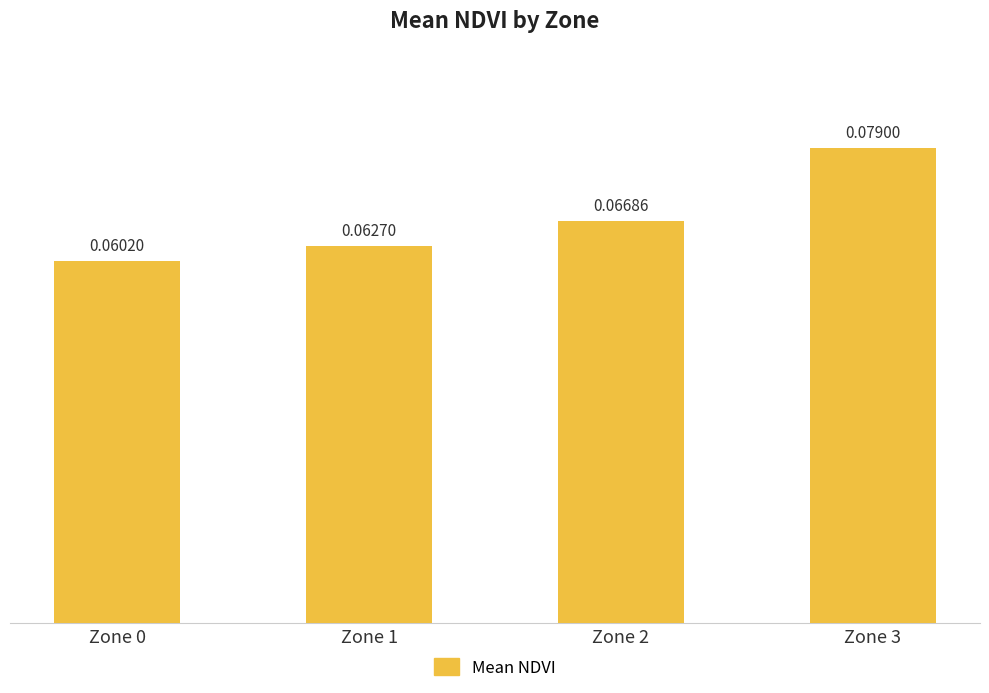

Which label corresponds to the smallest value in the chart?

Zone 0